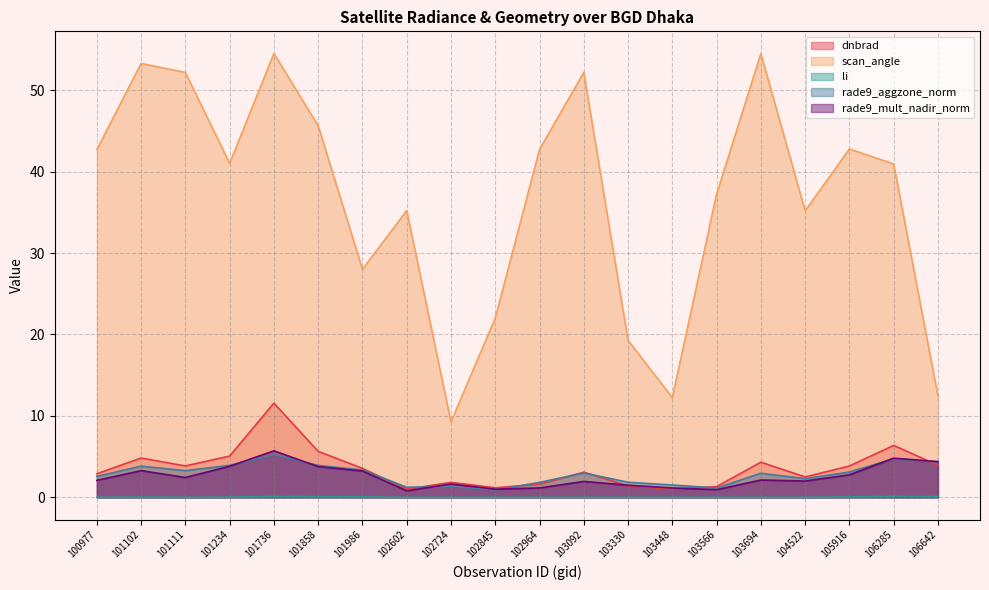

True or false: scan_angle and dnbrad intersect in this chart.

False